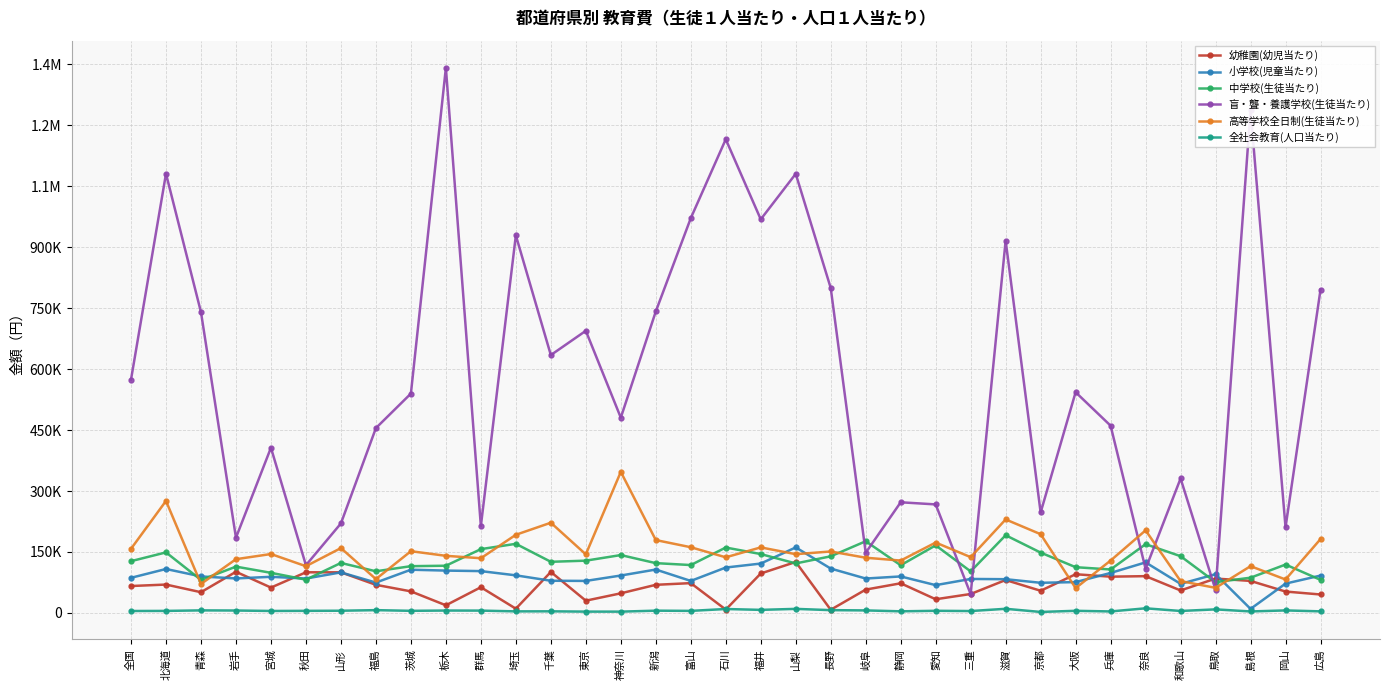

Does the chart have visible grid lines?

Yes